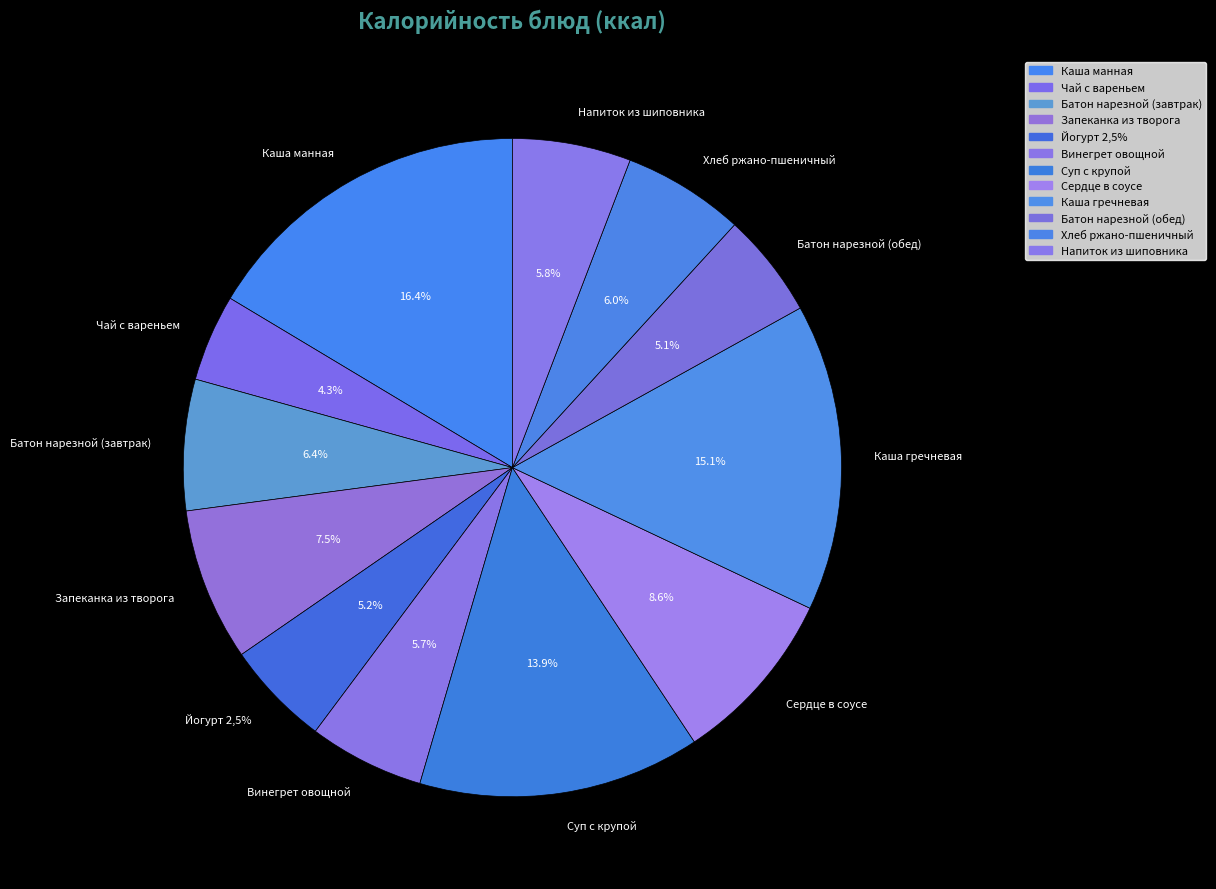

What percentage is the Запеканка из творога slice, to the nearest percent?

8%